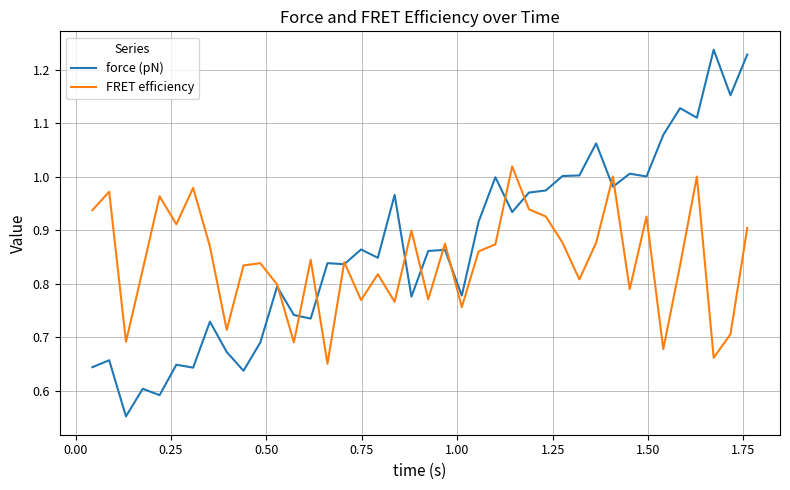

List the series in order of their peak value, lowest first.

FRET efficiency, force (pN)